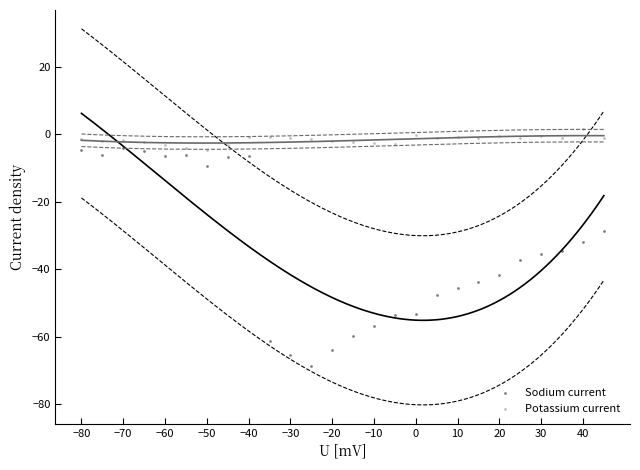

Which series reaches the minimum Y coordinate?

Sodium current